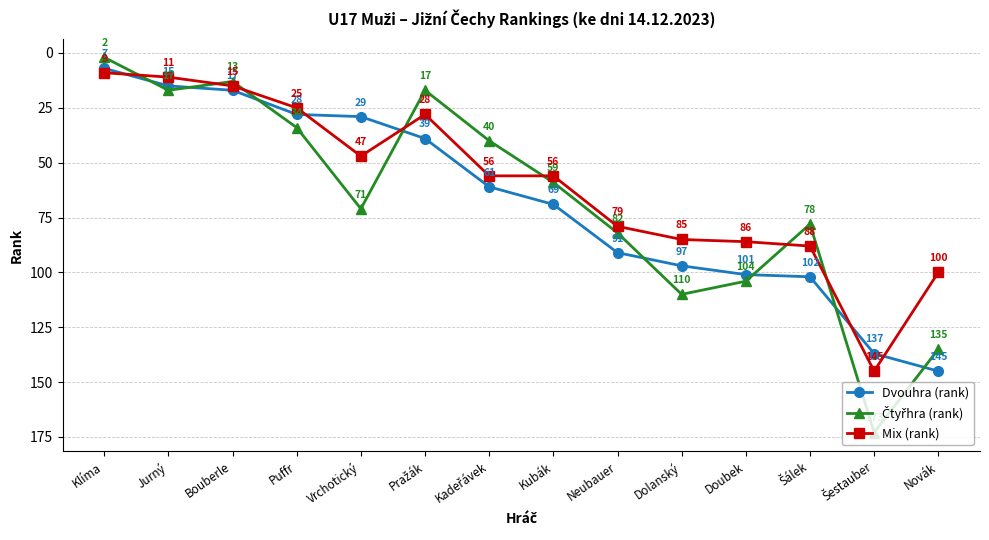

Which label corresponds to the smallest value in the chart?

Klíma